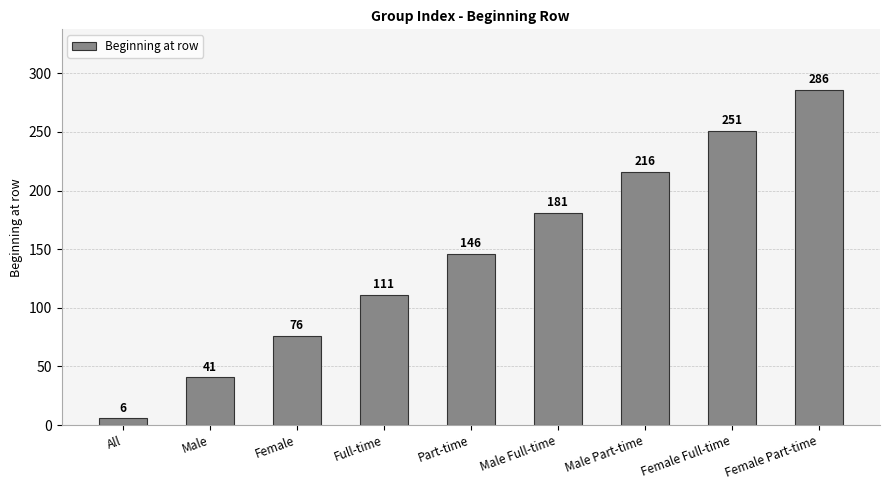

True or false: the data shows 355 at Female Full-time.

False